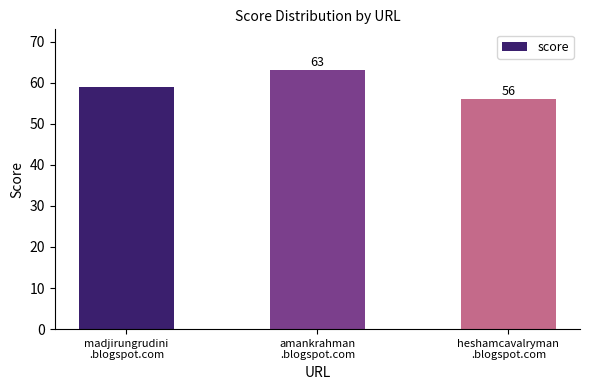

Rank the categories by value from highest to lowest.

amankrahman
.blogspot.com, madjirungrudini
.blogspot.com, heshamcavalryman
.blogspot.com